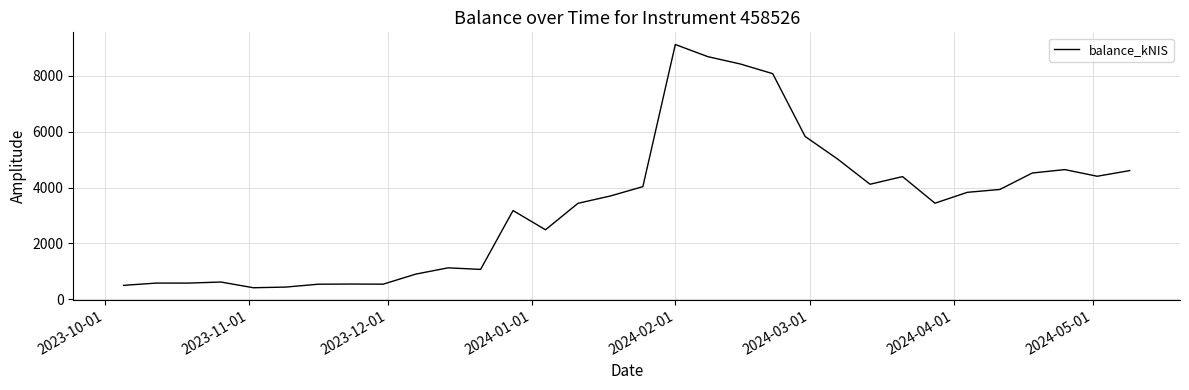

What is the smallest value displayed?

414.1